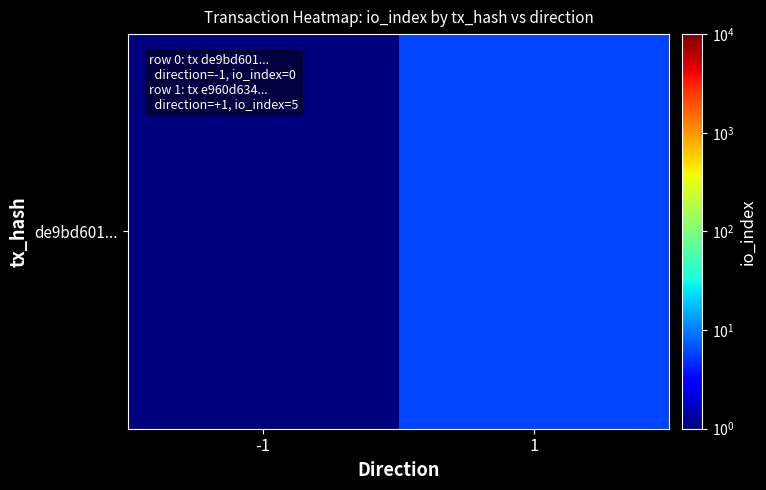

What is the approximate value at -1?

1